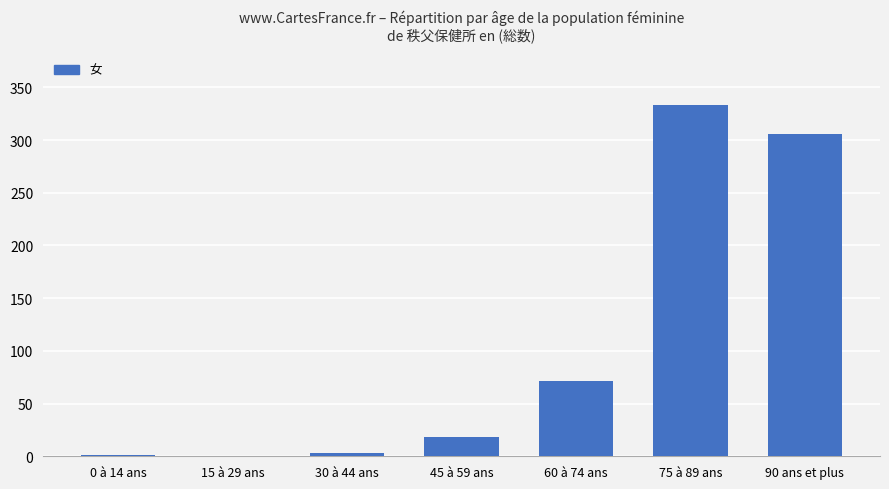

What is the average value?

105